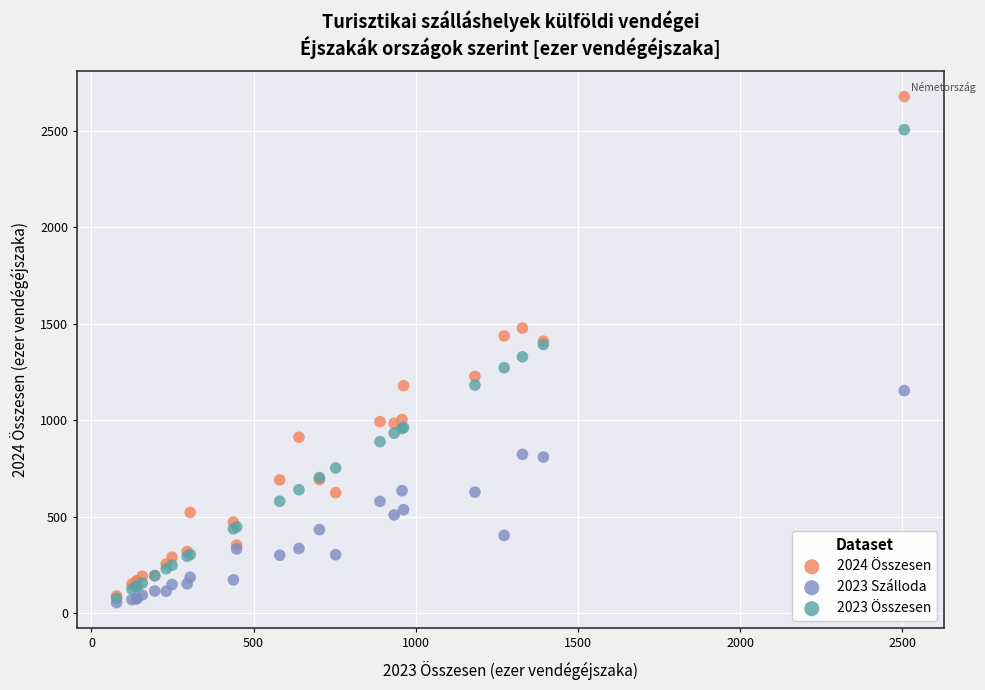

Which series has the largest Y range (max minus min)?

2024 Összesen